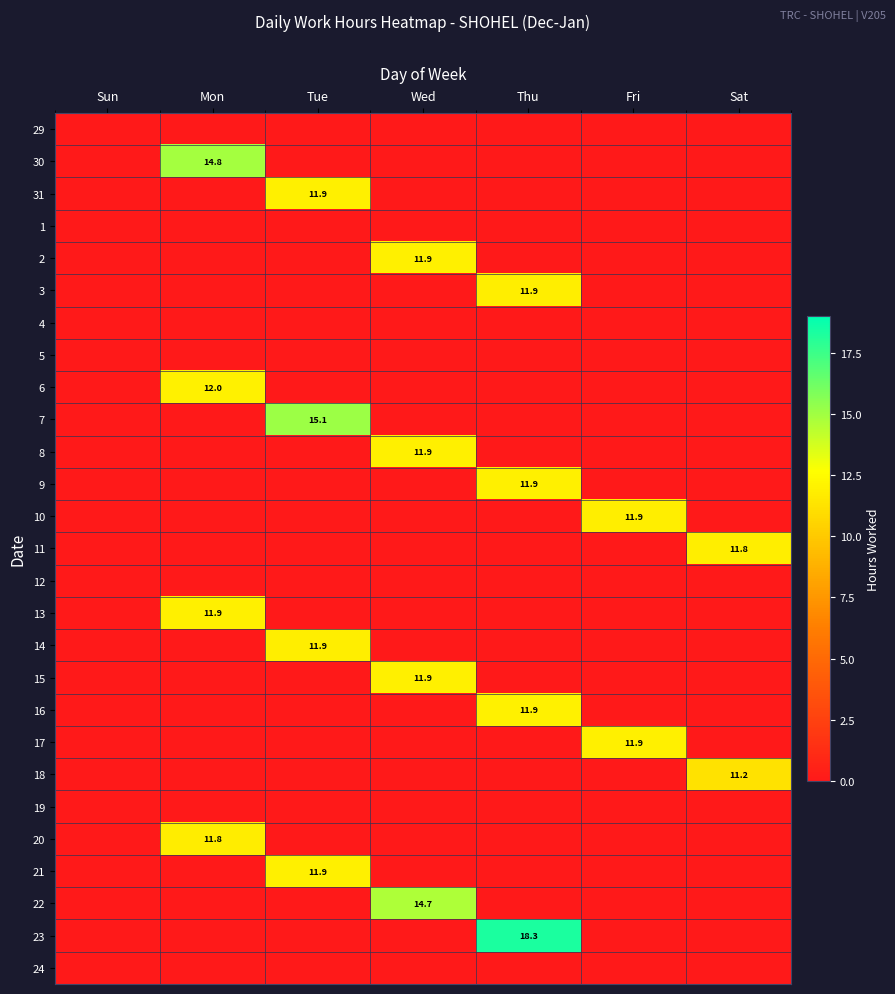

Rank the series at Thu from lowest to highest value.

29, 30, 31, 1, 2, 4, 5, 6, 7, 8, 10, 11, 12, 13, 14, 15, 17, 18, 19, 20, 21, 22, 24, 3, 9, 16, 23